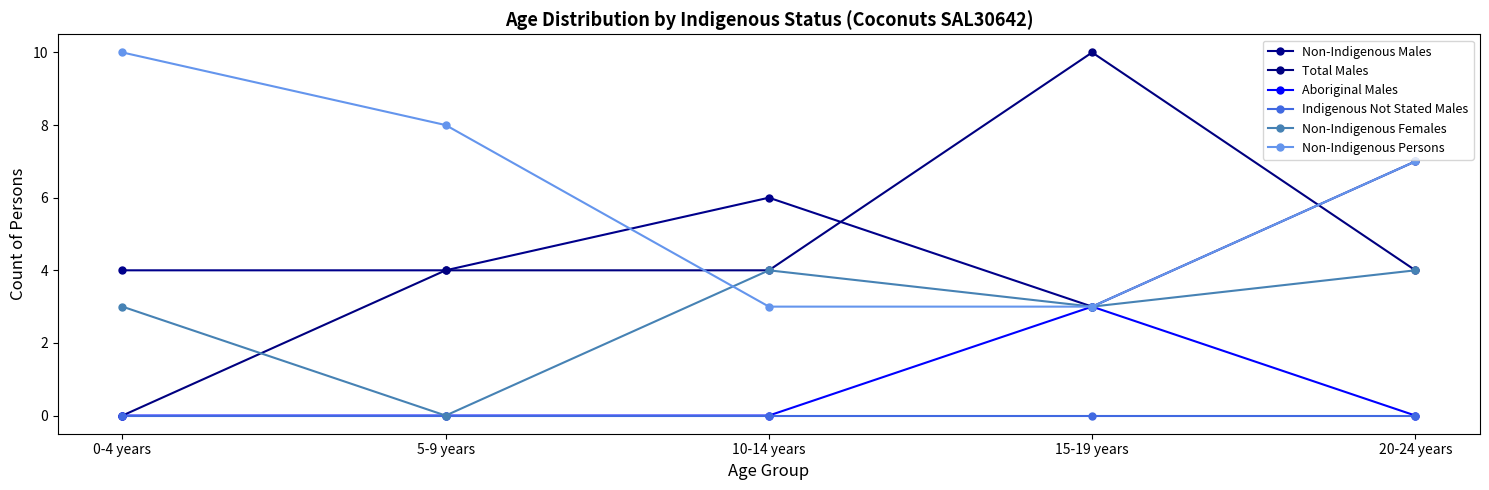

What are all the series names shown in the legend?

Non-Indigenous Males, Total Males, Aboriginal Males, Indigenous Not Stated Males, Non-Indigenous Females, Non-Indigenous Persons